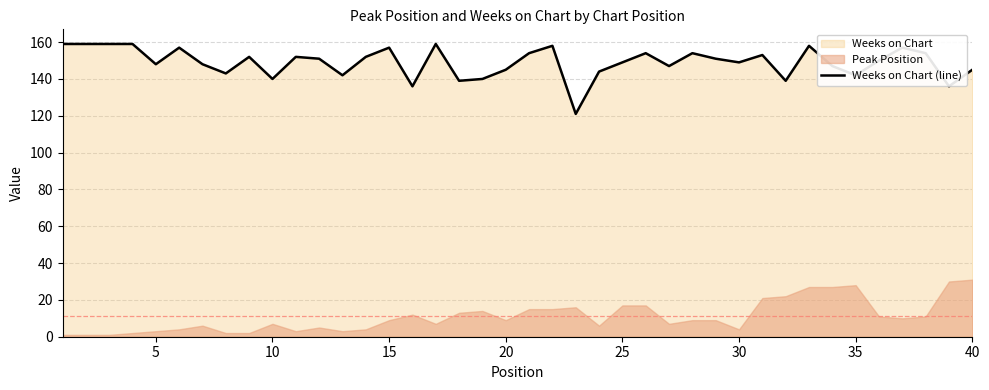

The value of Weeks on Chart (line) at 15 is 60. True or false?

False